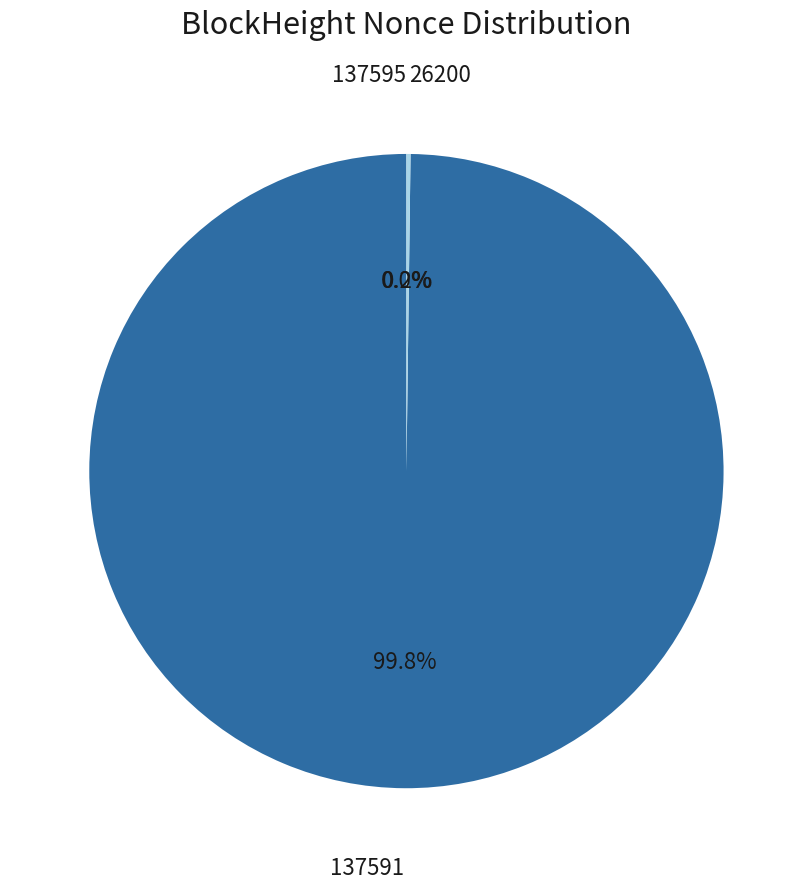

What percentage is NOT represented by 137591?

0.2%